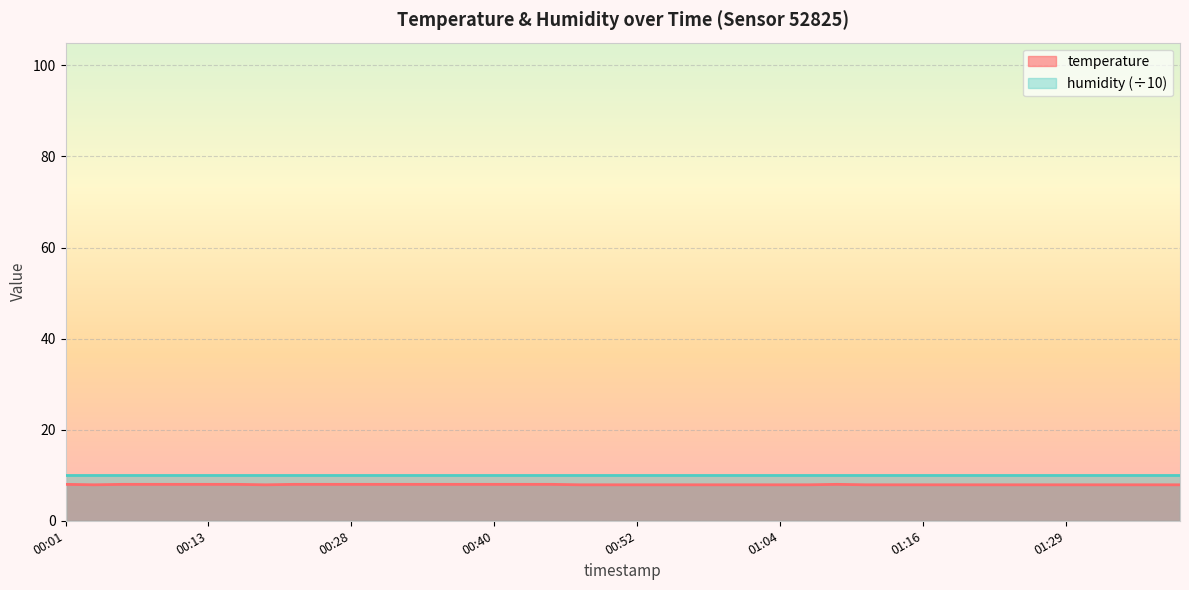

The value at 00:08 is 8.0. True or false?

True